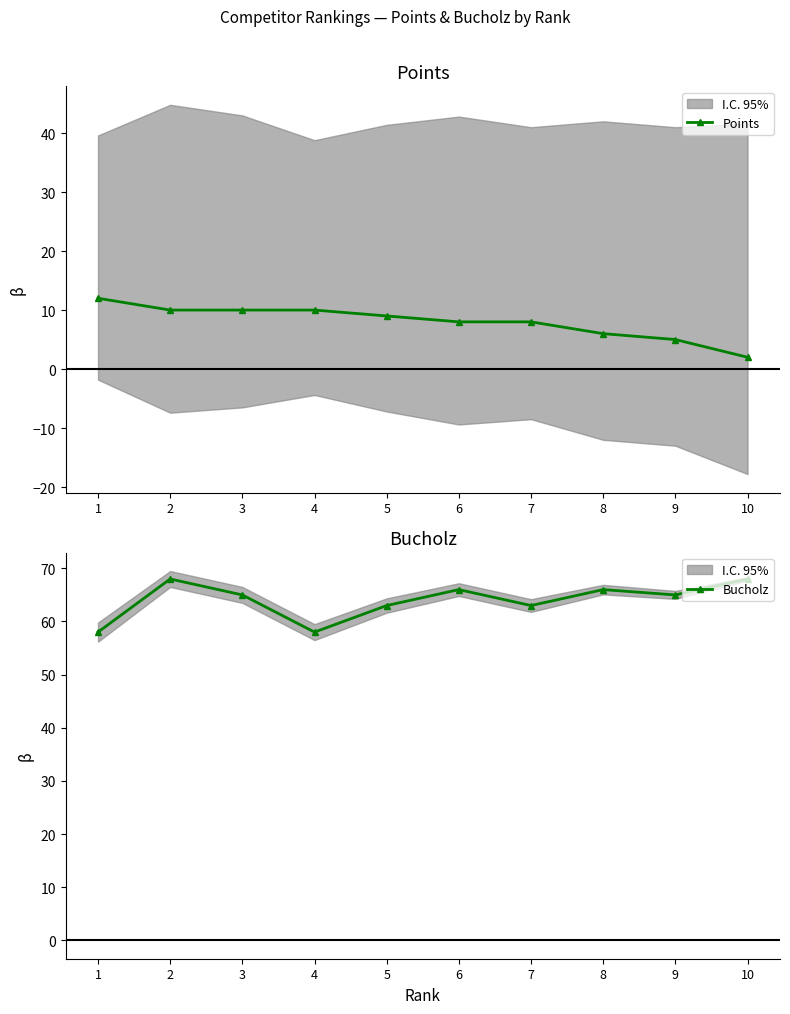

Rank the series by their average value, from lowest to highest.

Points, Bucholz